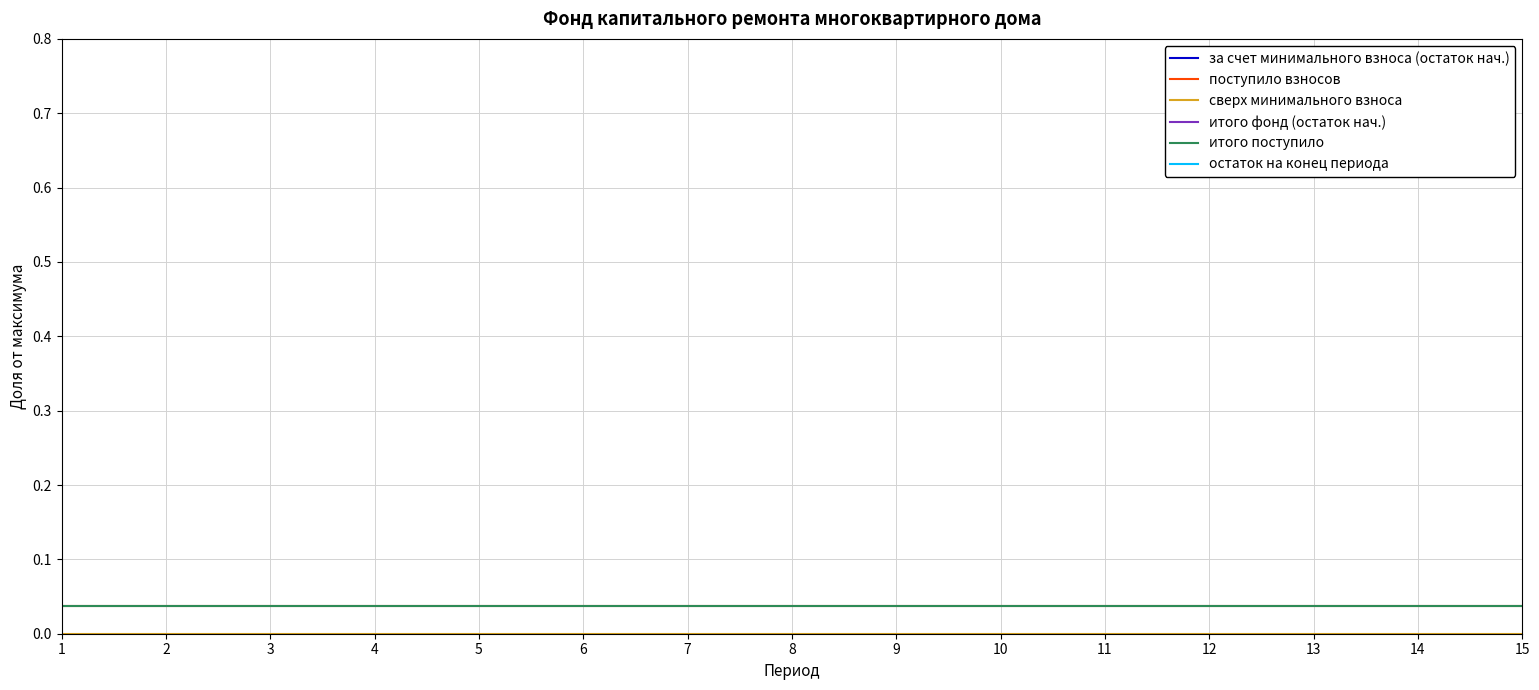

True or false: за счет минимального взноса (остаток нач.) and поступило взносов intersect in this chart.

False